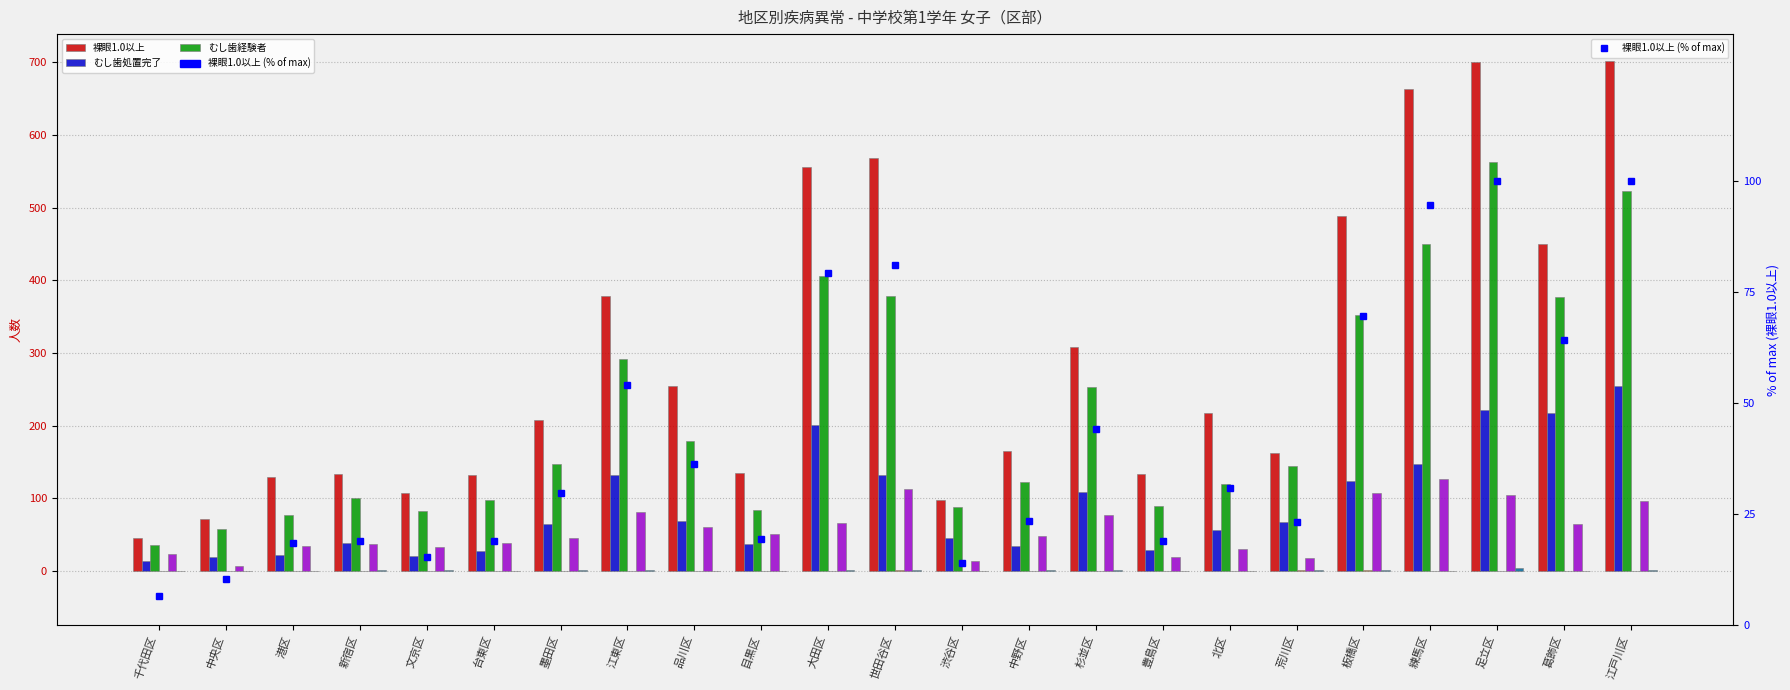

At which category is the sum across all series the highest?

足立区